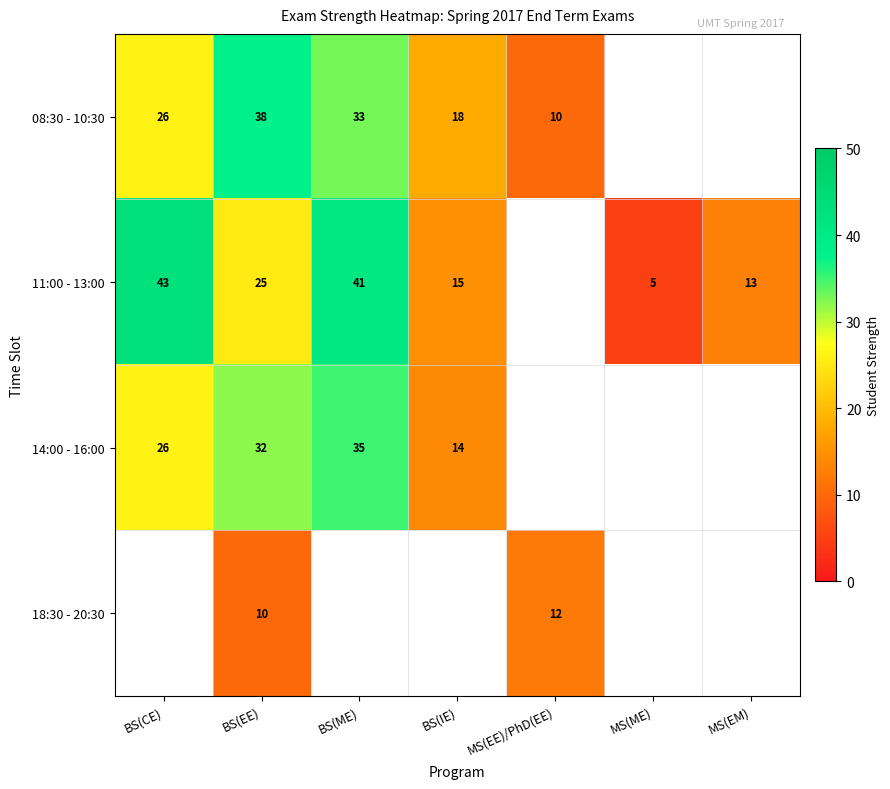

What is the sum of the 11:00 - 13:00 values at BS(ME) and BS(EE)?

66